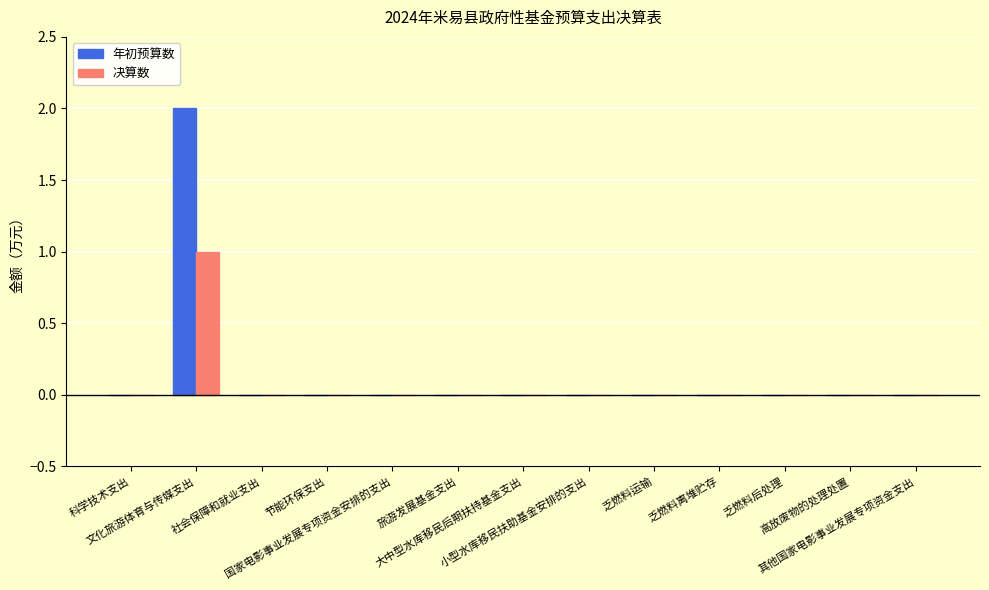

How many groups of bars are there?

13